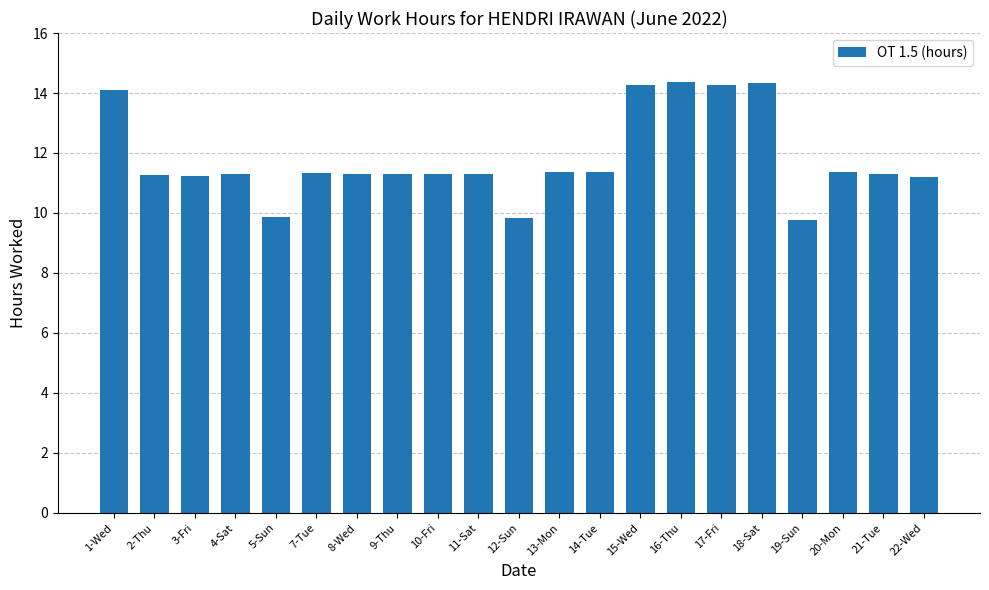

What is the greatest value displayed?

14.4